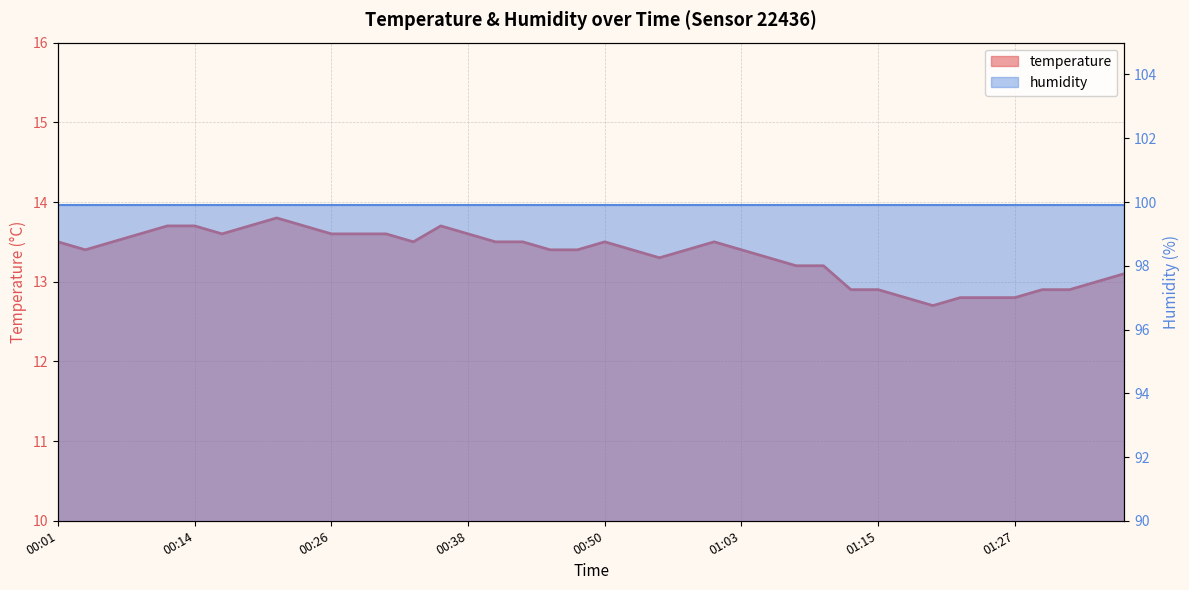

What is the label of the 13th point from the left?

00:31